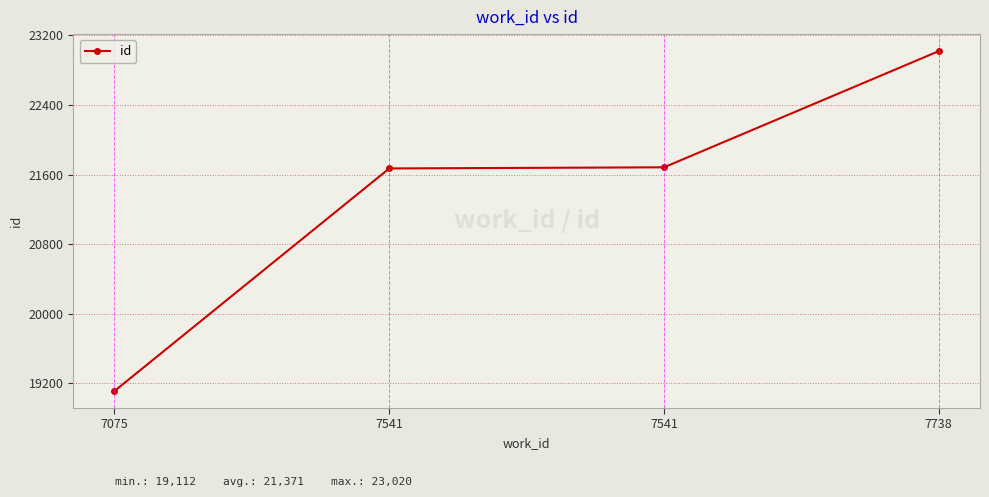

True or false: the data shows 21684 at 7541.

True